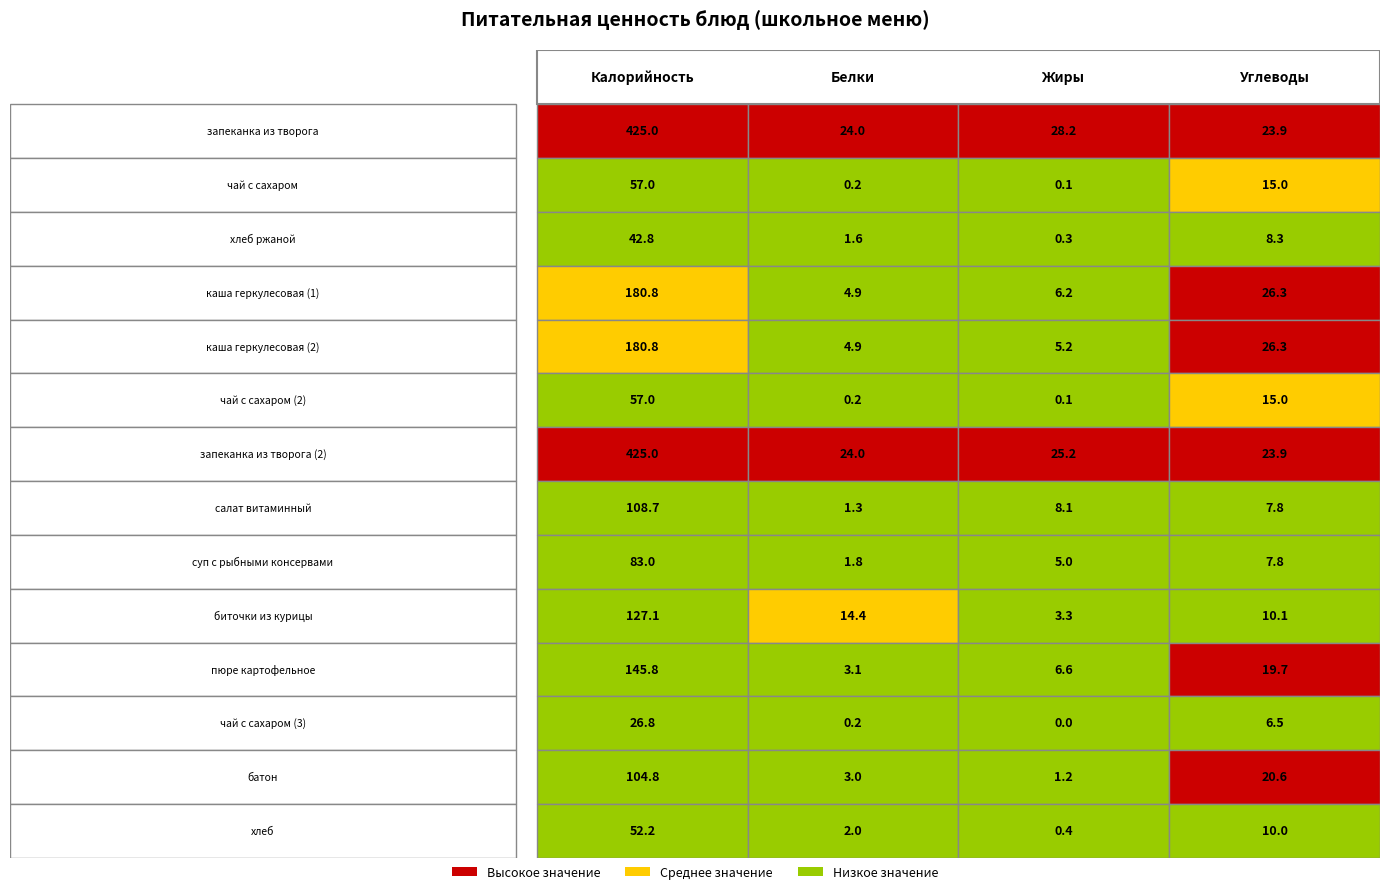

Which has a higher value, чай с сахаром (2) or батон?

батон